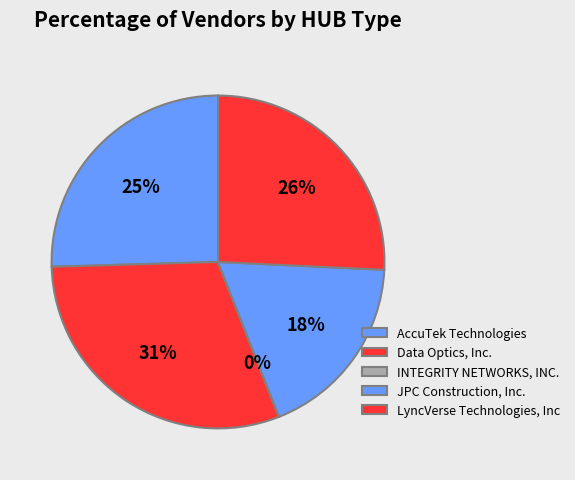

How many slices are in this pie chart?

5